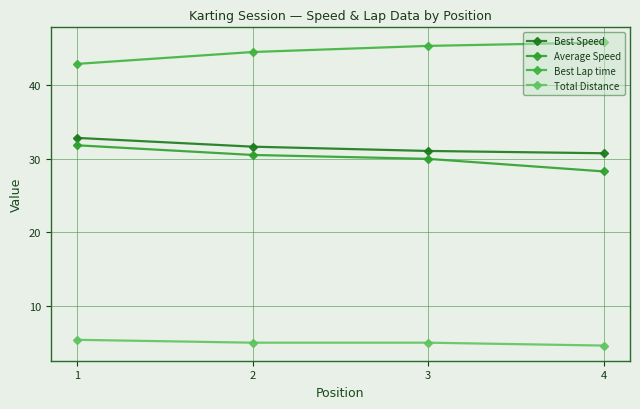

What is the maximum value for Best Speed?

32.8